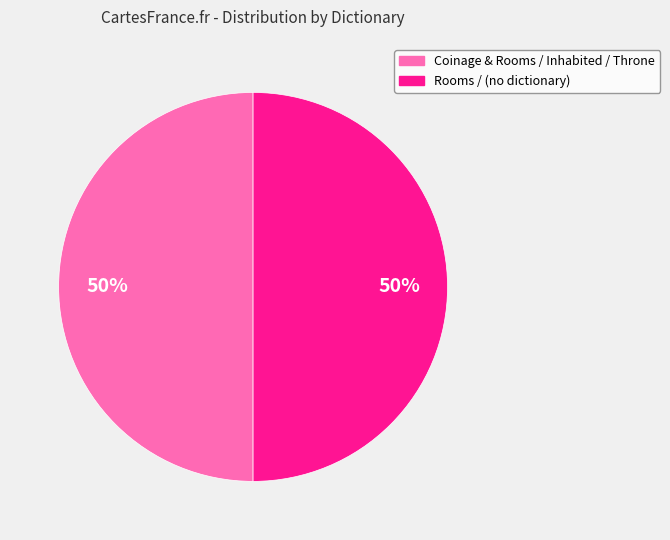

To the nearest percent, what is the average slice percentage?

50%